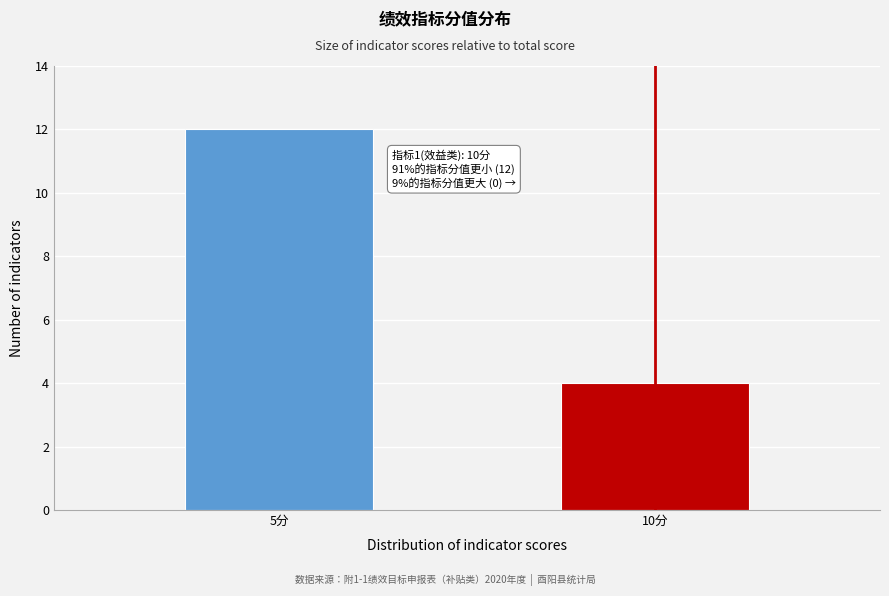

Reading left to right, extract all data points from this chart.

5分=12	10分=4